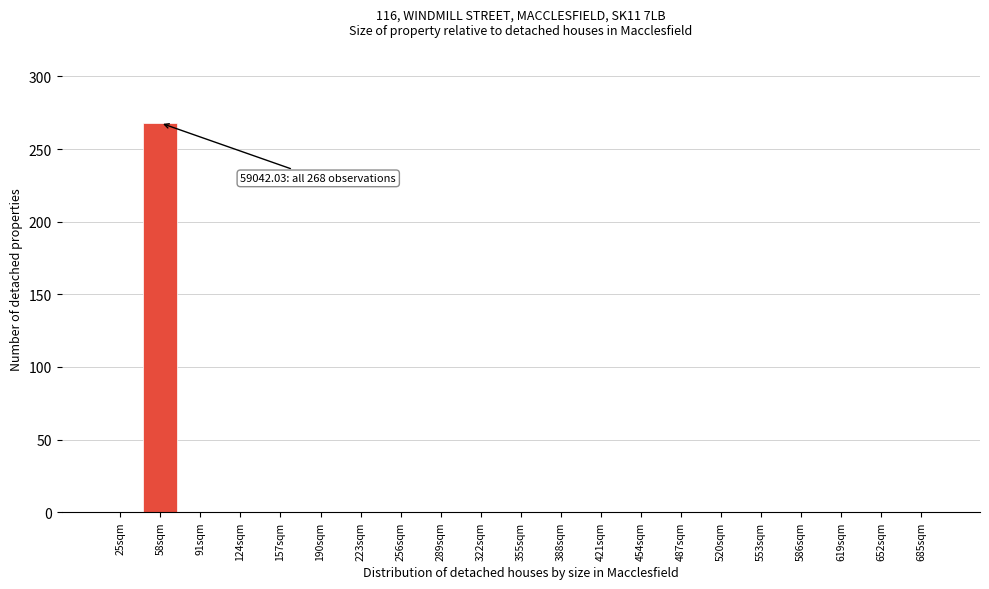

Reading left to right, extract all data points from this chart.

25sqm=0	58sqm=268	91sqm=0	124sqm=0	157sqm=0	190sqm=0	223sqm=0	256sqm=0	289sqm=0	322sqm=0	355sqm=0	388sqm=0	421sqm=0	454sqm=0	487sqm=0	520sqm=0	553sqm=0	586sqm=0	619sqm=0	652sqm=0	685sqm=0